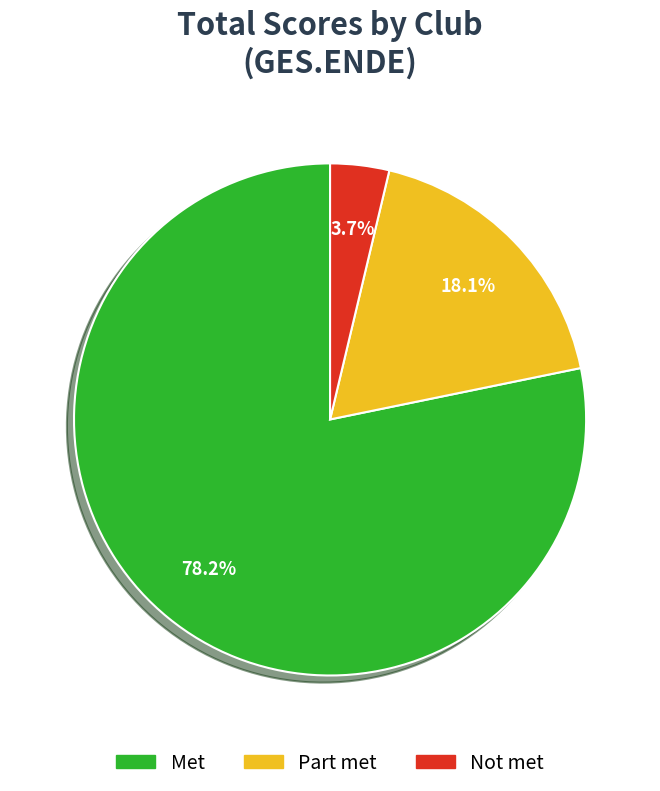

What is the largest slice in the pie chart?

Met